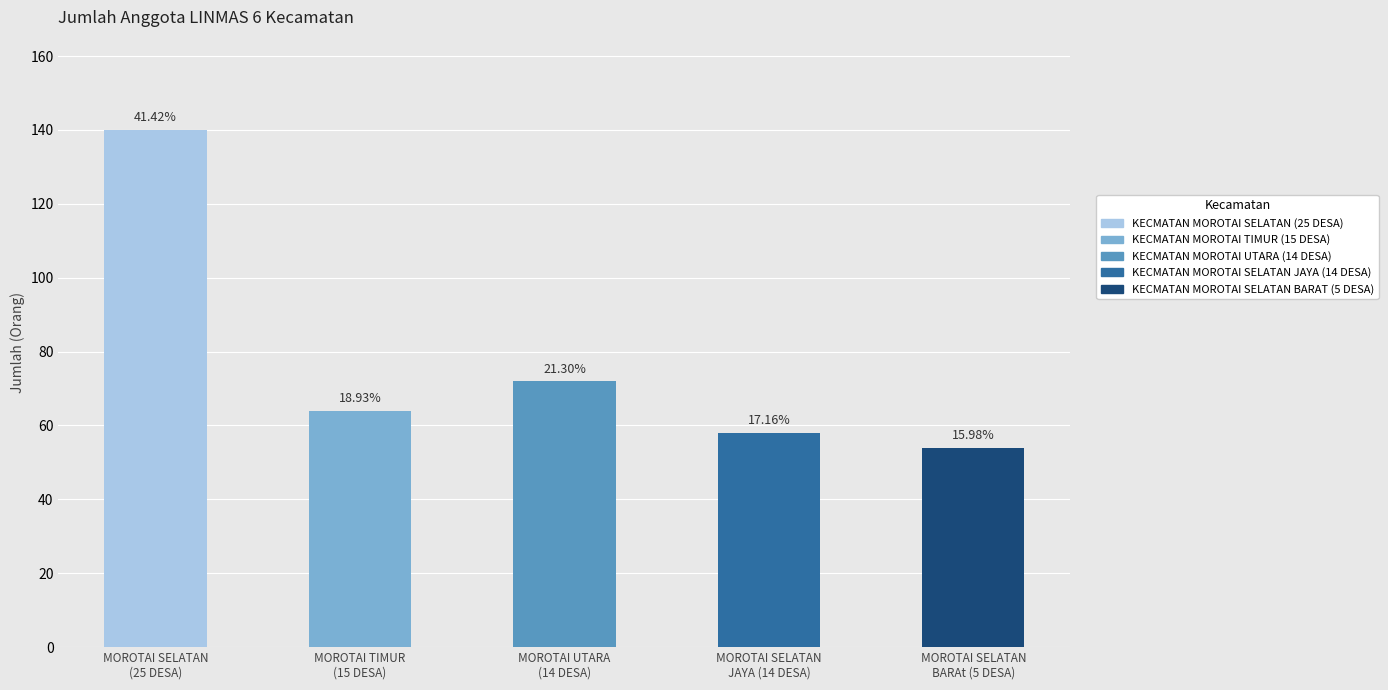

Reading right to left, extract all data points from this chart.

KECMATAN MOROTAI SELATAN BARAT (5 DESA)=54	KECMATAN MOROTAI SELATAN JAYA (14 DESA)=58	KECMATAN MOROTAI UTARA (14 DESA)=72	KECMATAN MOROTAI TIMUR (15 DESA)=64	KECMATAN MOROTAI SELATAN (25 DESA)=140